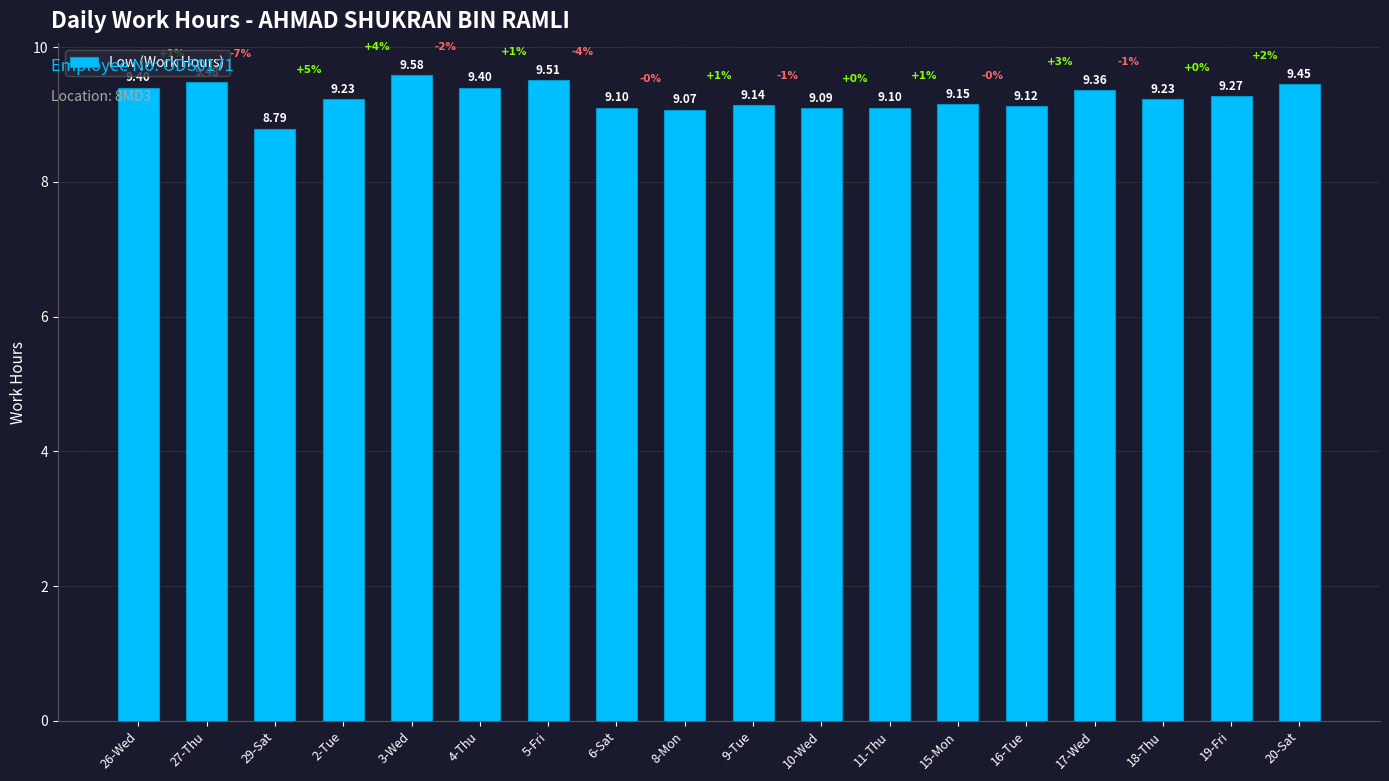

What is the label of the 9th bar from the left?

8-Mon